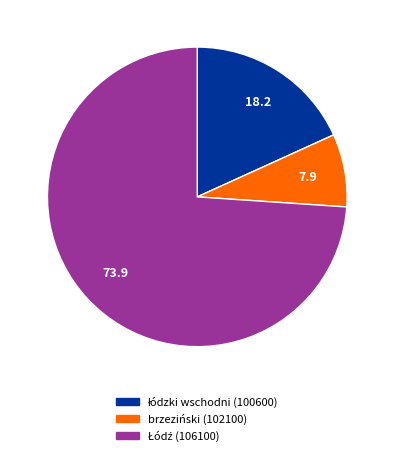

Is there any slice that represents more than half of the pie?

Yes